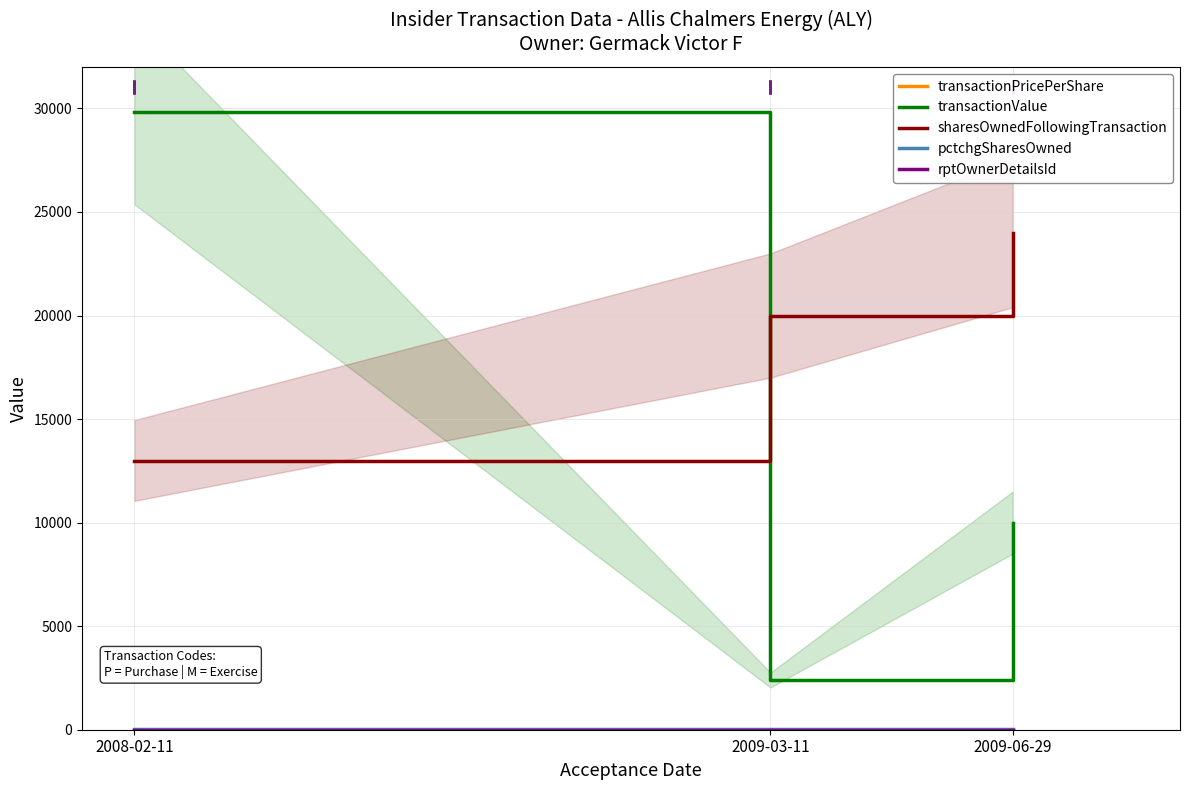

Does the chart have visible grid lines?

Yes